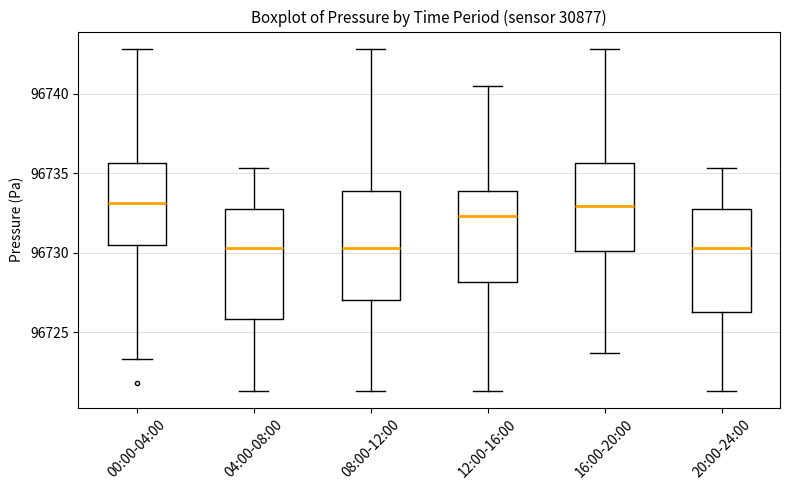

Reading left to right, read every box against the y-axis: the position of its median line, the range the box covers, and the ends of its whiskers. The values are not printed on the chart, so give them approximately, as read against the axis.

00:00-04:00: median 96733.0, box 96730.5 to 96735.5, whiskers 96723.5 to 96743.0
04:00-08:00: median 96730.5, box 96726.0 to 96733.0, whiskers 96721.5 to 96735.5
08:00-12:00: median 96730.5, box 96727.0 to 96734.0, whiskers 96721.5 to 96743.0
12:00-16:00: median 96732.5, box 96728.0 to 96734.0, whiskers 96721.5 to 96740.5
16:00-20:00: median 96733.0, box 96730.0 to 96735.5, whiskers 96723.5 to 96743.0
20:00-24:00: median 96730.5, box 96726.5 to 96733.0, whiskers 96721.5 to 96735.5